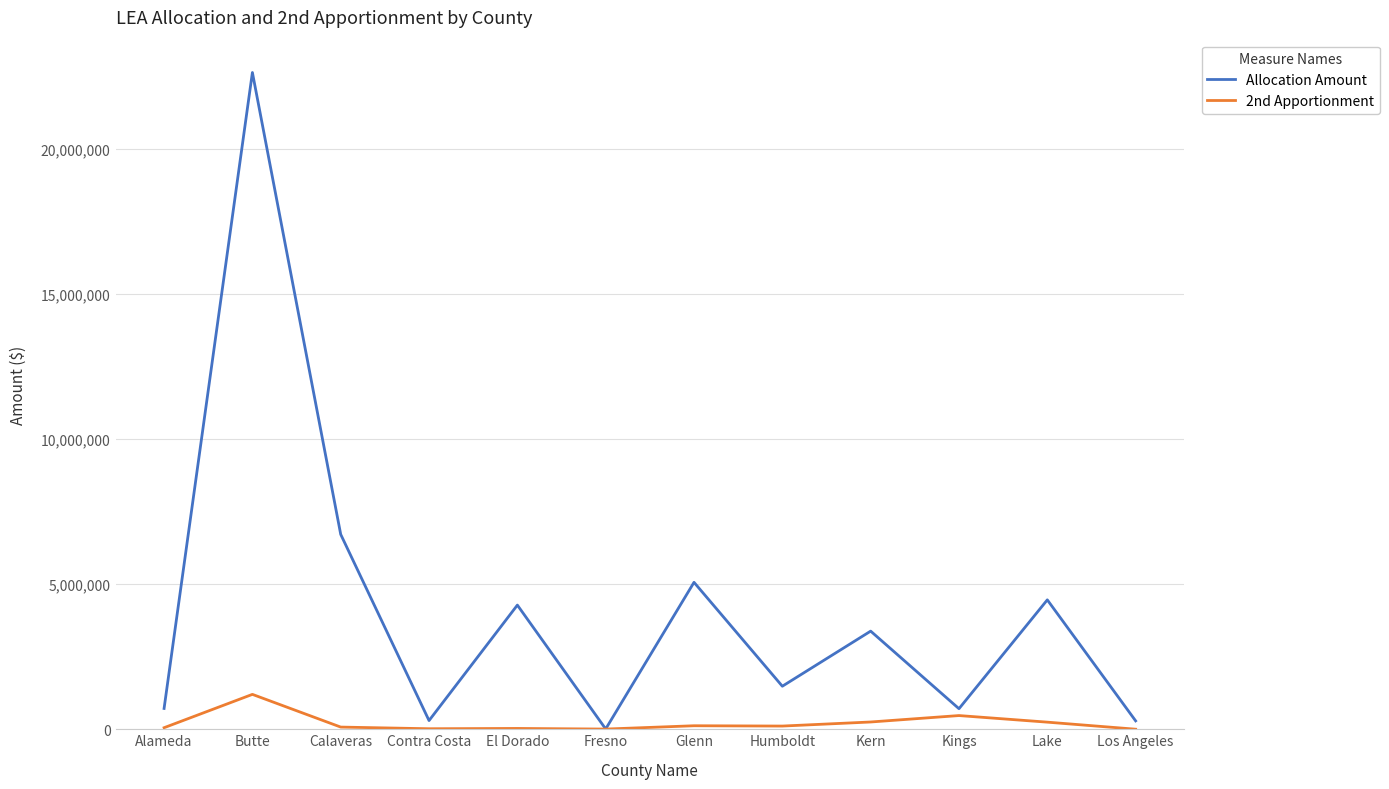

What is the maximum value shown in the chart?

22626449